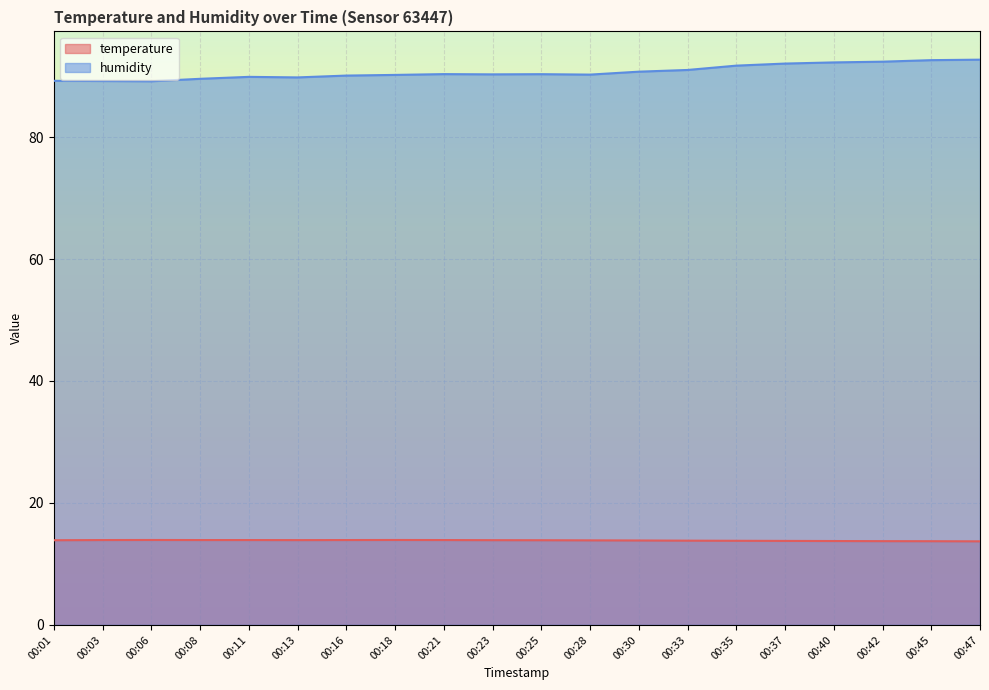

Is it true that humidity equals 117.4 at 00:03?

False